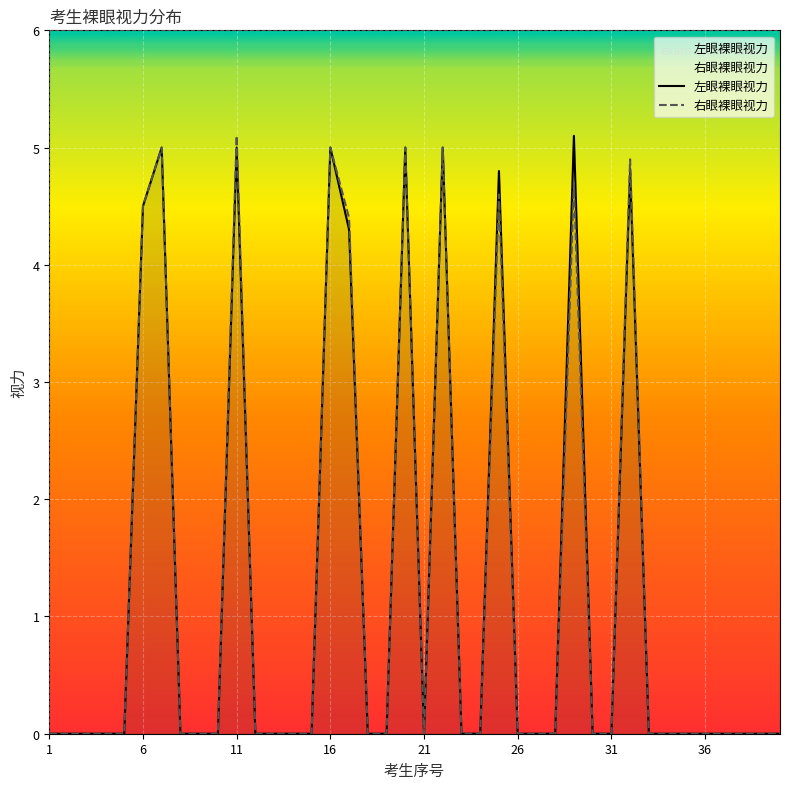

Is it true that 左眼裸眼视力 equals 0.0 at 37?

True